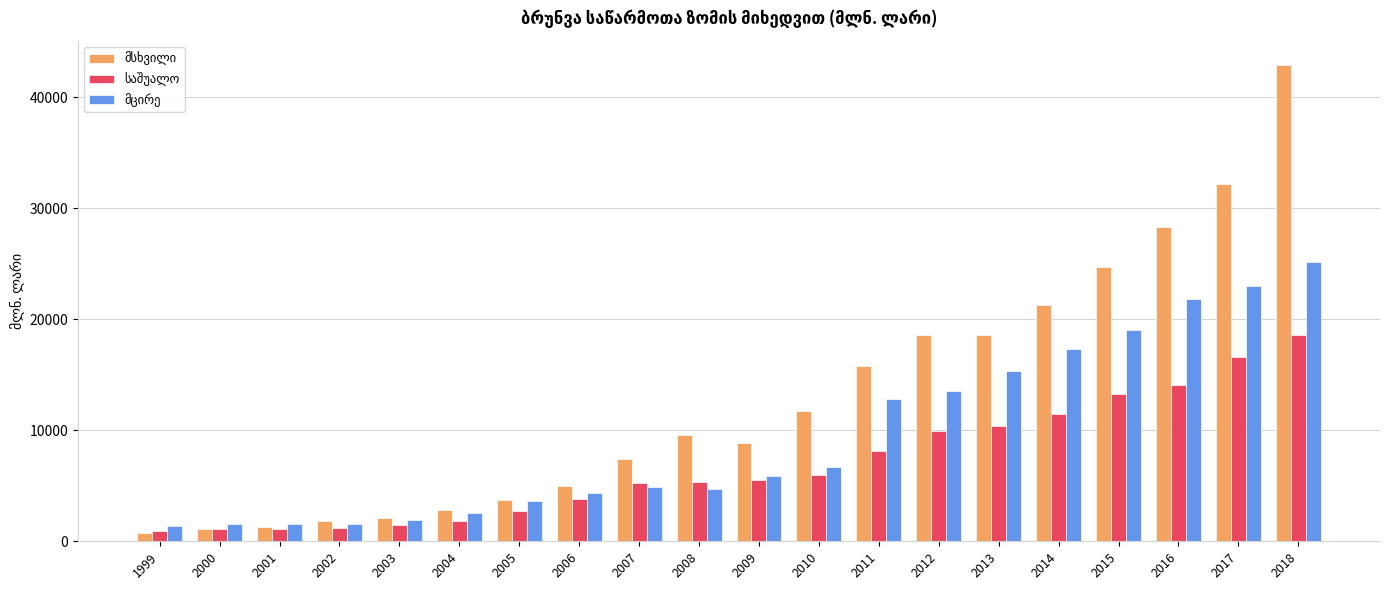

At how many categories does at least one series exceed 25926?

3